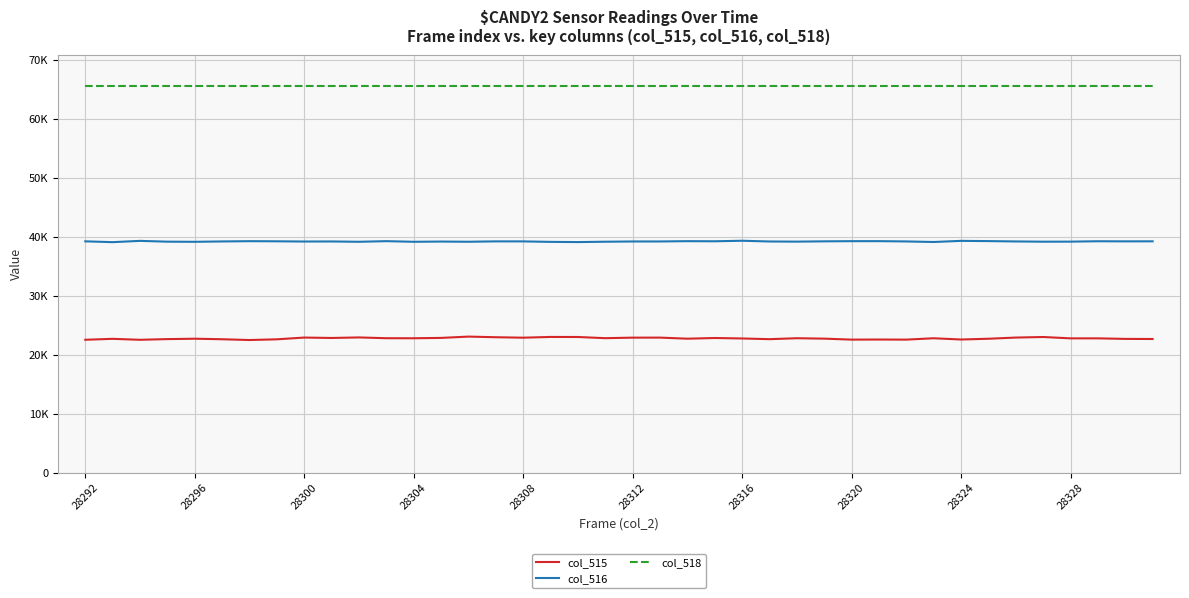

Reading left to right, extract all data points from this chart.

col_515: 22569	22727	22564	22681	22746	22657	22524	22645	22943	22873	22964	22832	22824	22884	23106	22998	22921	23047	23038	22839	22928	22935	22751	22867	22788	22669	22830	22758	22593	22609	22593	22824	22612	22742	22941	23037	22808	22808	22716	22699
col_516: 39259	39120	39337	39201	39179	39240	39285	39264	39227	39238	39184	39288	39183	39221	39189	39252	39248	39168	39133	39194	39234	39237	39287	39268	39359	39233	39209	39258	39286	39290	39241	39148	39338	39298	39240	39199	39208	39273	39254	39261
col_518: 65535	65535	65535	65535	65535	65535	65535	65535	65535	65535	65535	65535	65535	65535	65535	65535	65535	65535	65535	65535	65535	65535	65535	65535	65535	65535	65535	65535	65535	65535	65535	65535	65535	65535	65535	65535	65535	65535	65535	65535